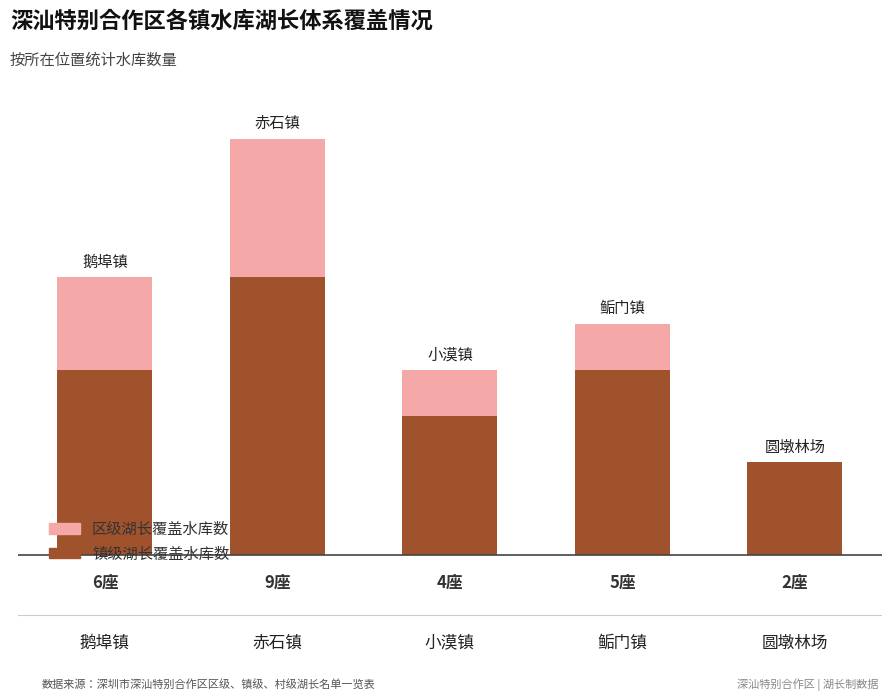

Are the bars horizontal?

No